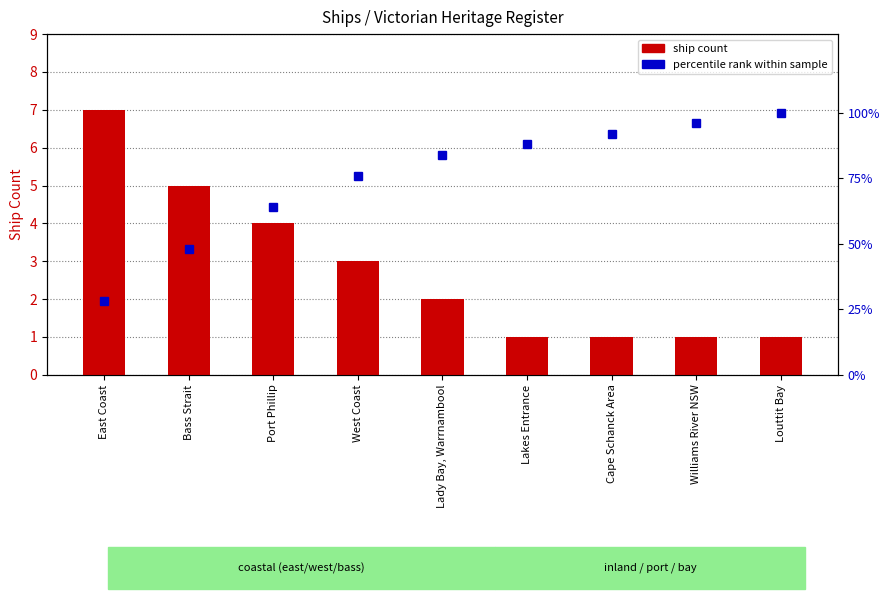

At how many categories does at least one series exceed 80?

5